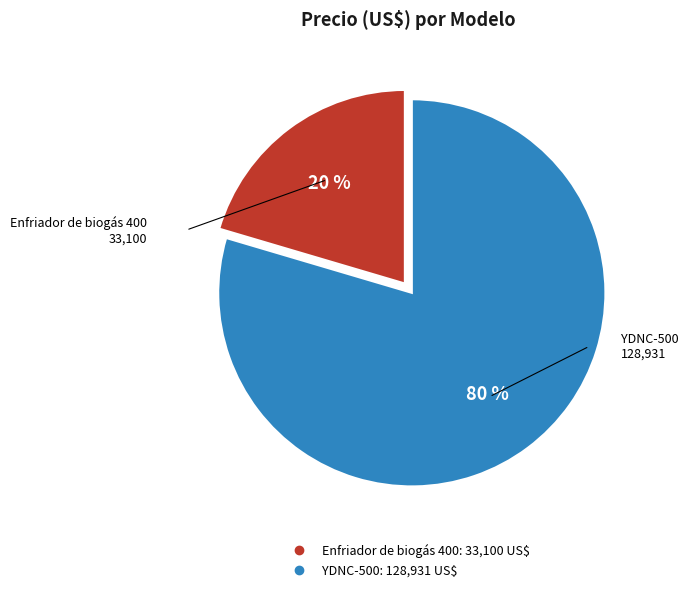

What percentage is the YDNC-500 slice, to the nearest percent?

80%